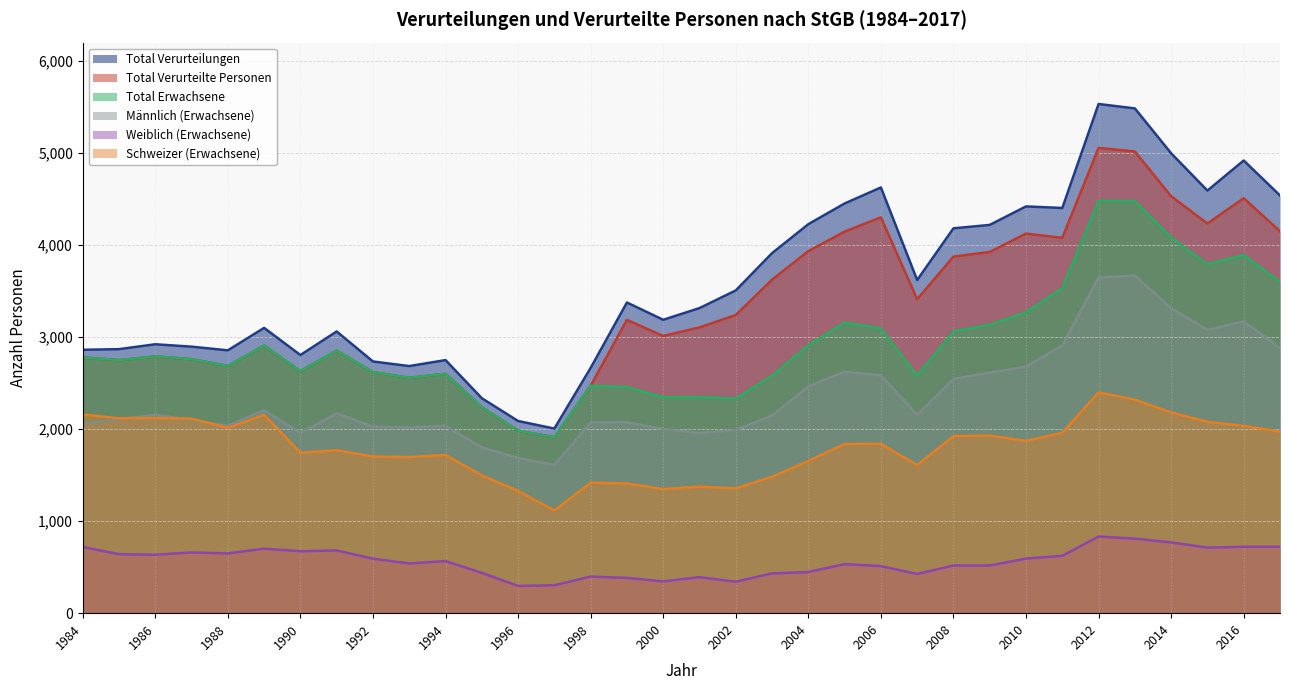

True or false: Total Erwachsene has more than 1 points higher than both neighbors.

True